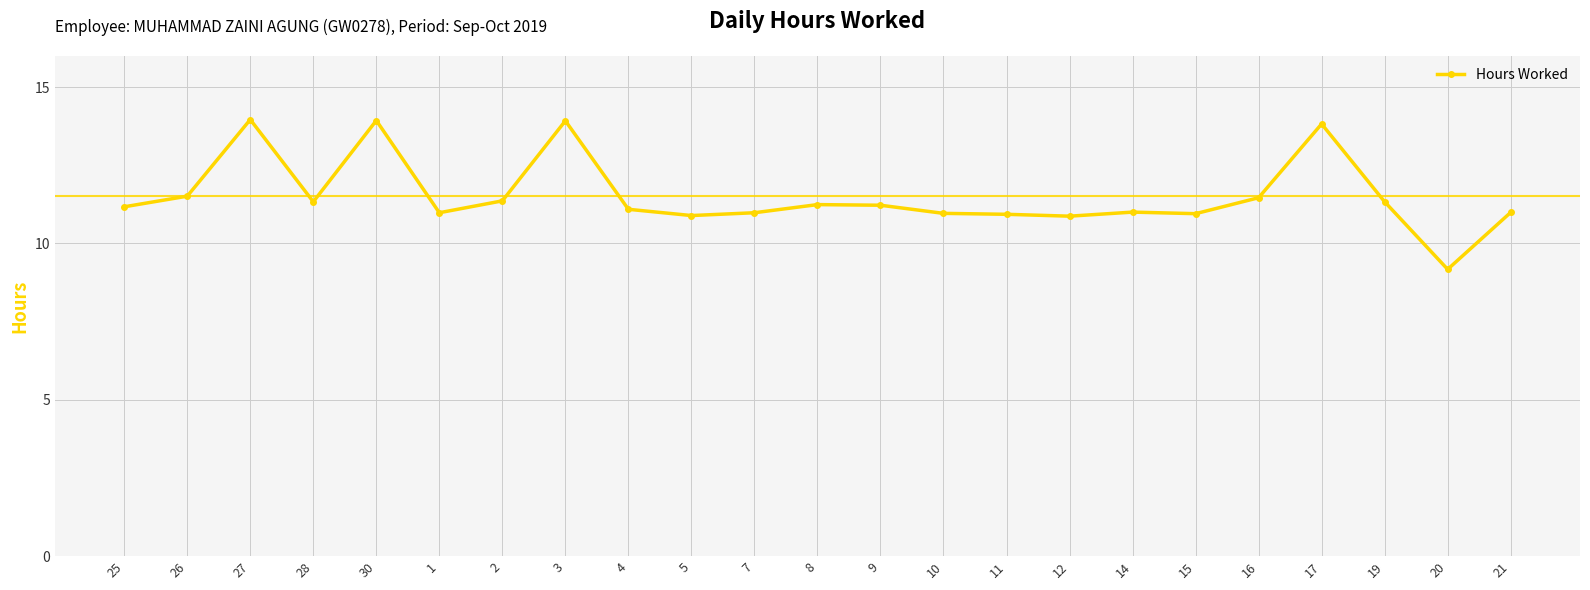

How many lines are shown in the chart?

1